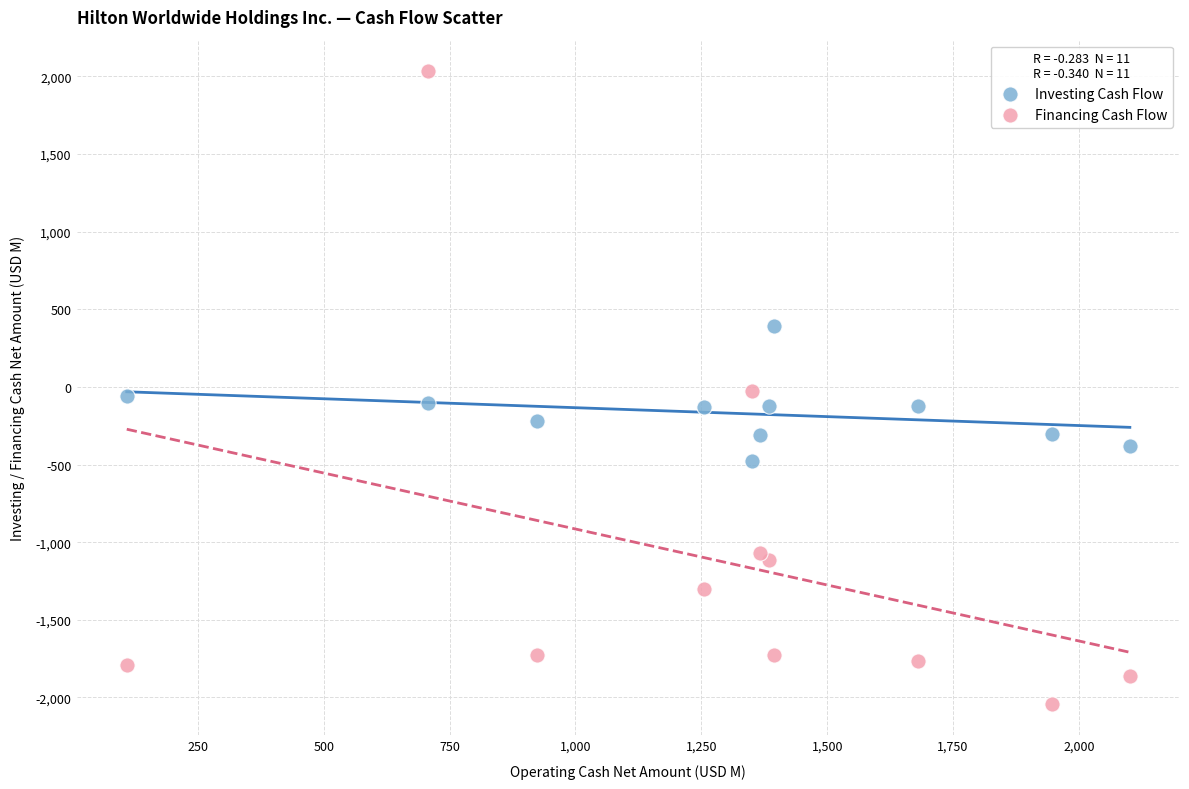

Which series contains the highest Y value?

Financing Cash Flow